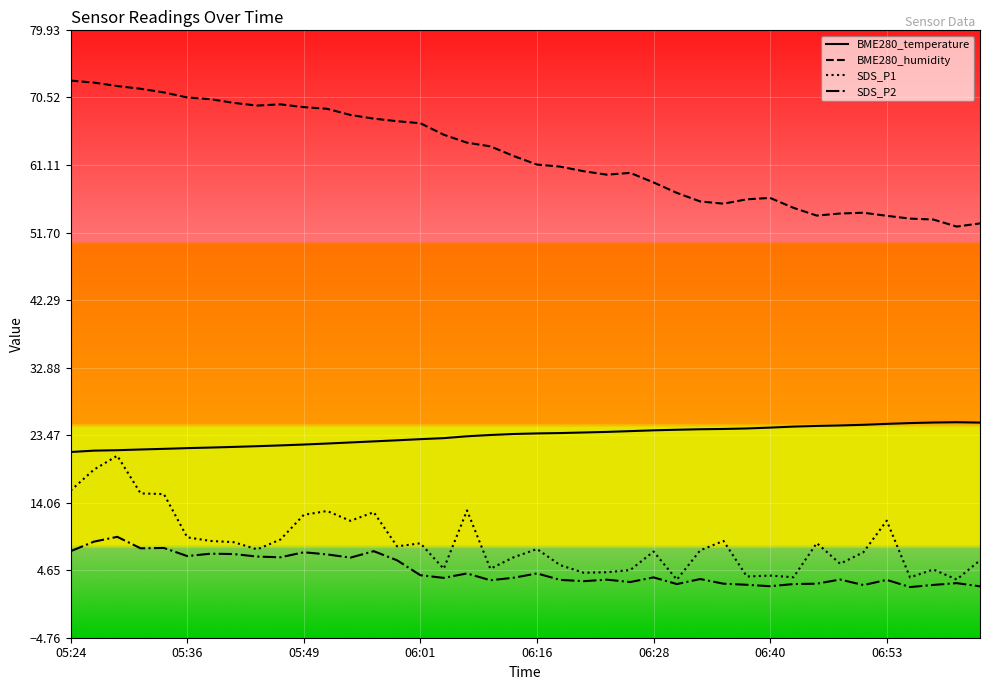

Which series has the largest range (max minus min)?

BME280_humidity